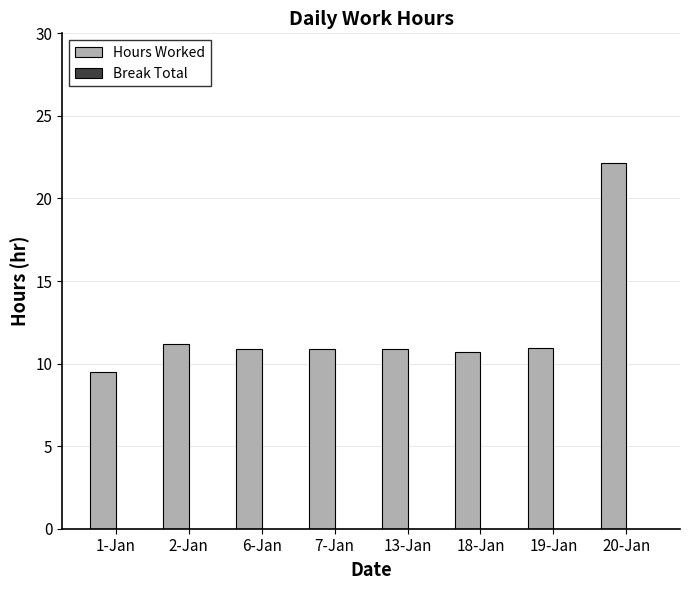

Which label corresponds to the largest value in the chart?

20-Jan